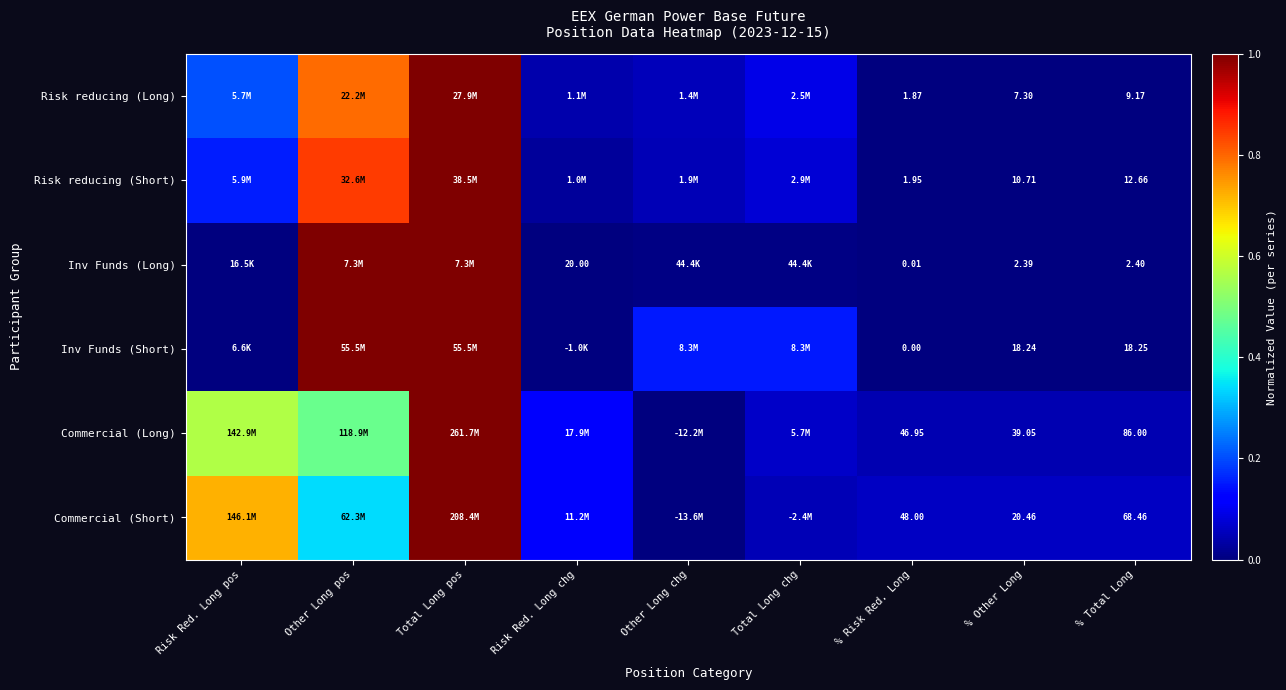

At which category is the sum across all series the highest?

Total Long pos